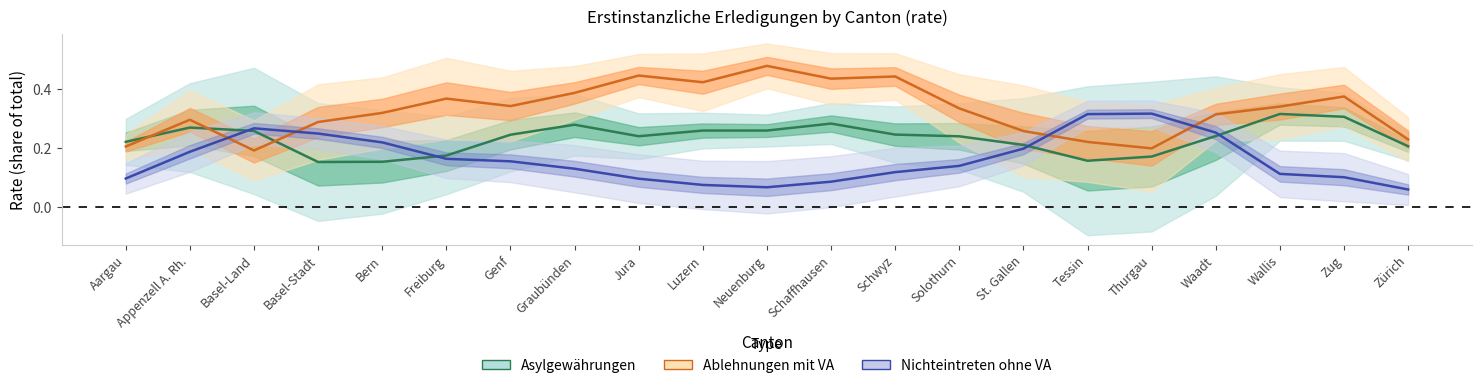

Reading right to left, extract all data points from this chart.

Asylgewährungen: Zürich=0.2	Zug=0.3	Wallis=0.3	Waadt=0.2	Thurgau=0.2	Tessin=0.2	St. Gallen=0.2	Solothurn=0.2	Schwyz=0.2	Schaffhausen=0.3	Neuenburg=0.3	Luzern=0.3	Jura=0.2	Graubünden=0.3	Genf=0.2	Freiburg=0.2	Bern=0.2	Basel-Stadt=0.2	Basel-Land=0.3	Appenzell A. Rh.=0.3	Aargau=0.2
Ablehnungen mit VA: Zürich=0.2	Zug=0.4	Wallis=0.3	Waadt=0.3	Thurgau=0.2	Tessin=0.2	St. Gallen=0.3	Solothurn=0.3	Schwyz=0.4	Schaffhausen=0.4	Neuenburg=0.5	Luzern=0.4	Jura=0.4	Graubünden=0.4	Genf=0.3	Freiburg=0.4	Bern=0.3	Basel-Stadt=0.3	Basel-Land=0.2	Appenzell A. Rh.=0.3	Aargau=0.2
Nichteintreten ohne VA: Zürich=0.1	Zug=0.1	Wallis=0.1	Waadt=0.3	Thurgau=0.3	Tessin=0.3	St. Gallen=0.2	Solothurn=0.1	Schwyz=0.1	Schaffhausen=0.1	Neuenburg=0.1	Luzern=0.1	Jura=0.1	Graubünden=0.1	Genf=0.2	Freiburg=0.2	Bern=0.2	Basel-Stadt=0.3	Basel-Land=0.3	Appenzell A. Rh.=0.2	Aargau=0.1